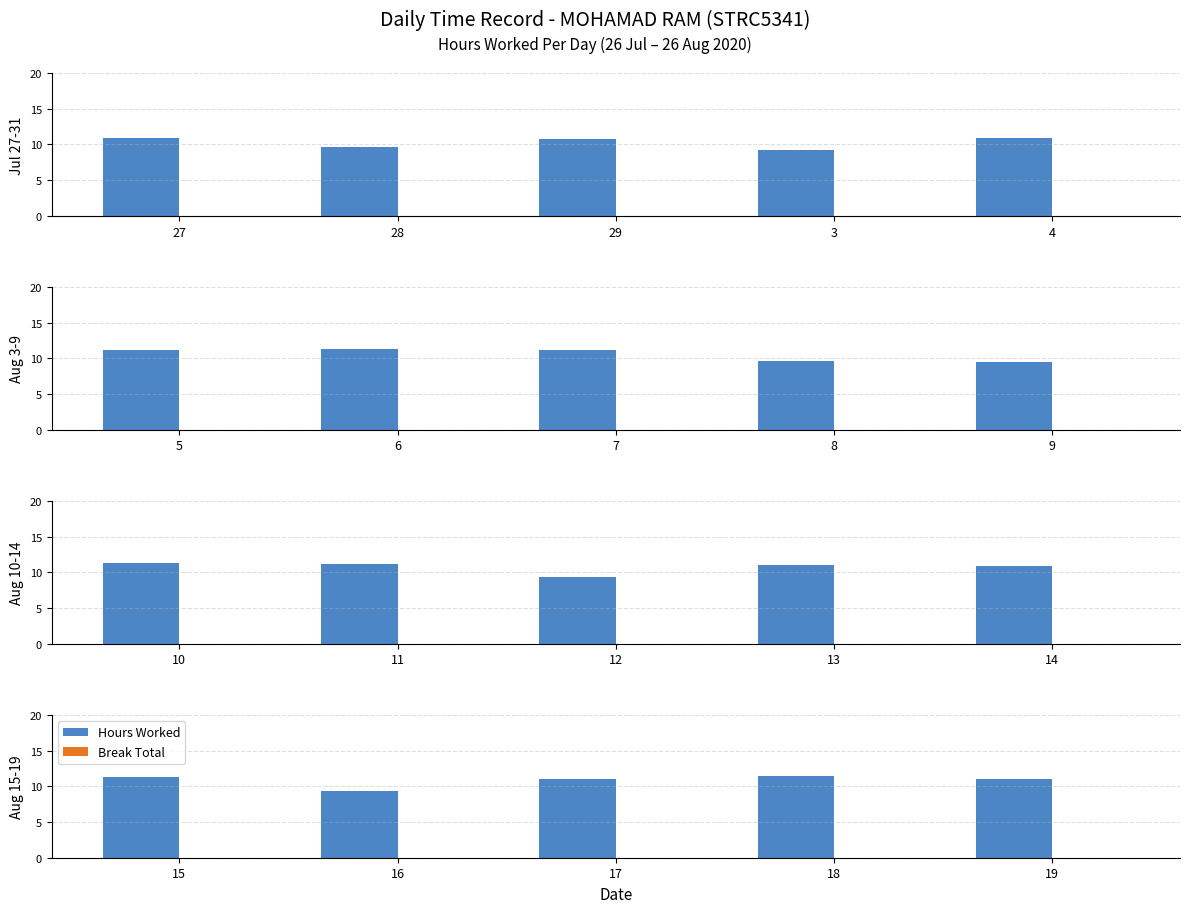

What position from the right is 3?

2